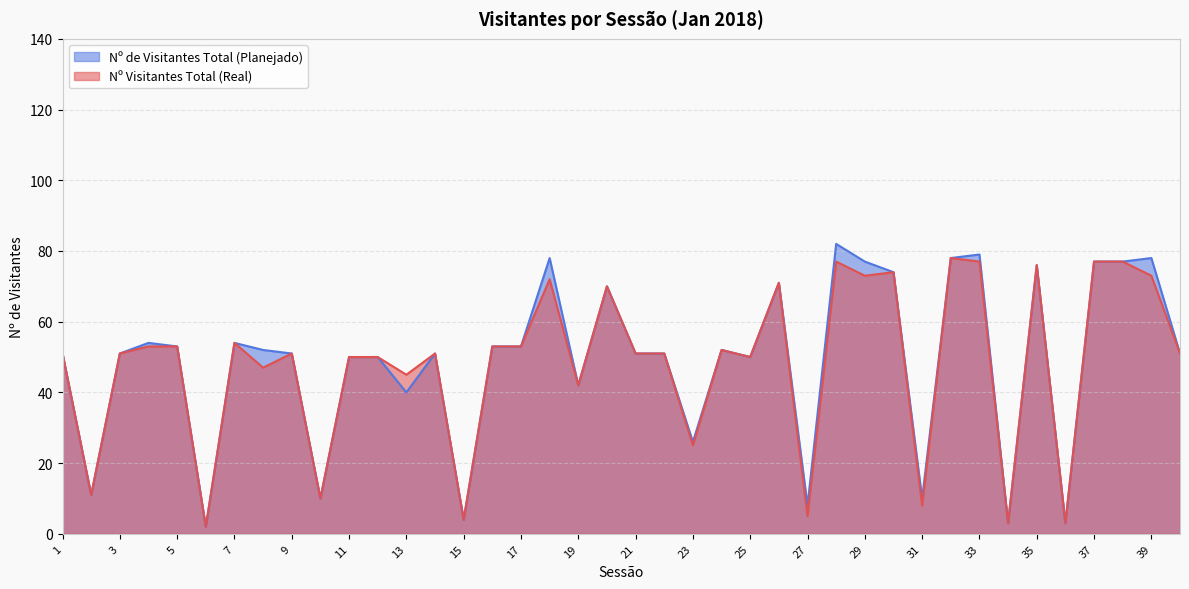

Rank the categories by Nº Visitantes Total (Real) value from highest to lowest.

32, 28, 33, 37, 38, 35, 30, 29, 39, 18, 26, 20, 7, 4, 5, 16, 17, 24, 1, 3, 9, 14, 21, 22, 40, 11, 12, 25, 8, 13, 19, 23, 2, 10, 31, 27, 15, 34, 36, 6